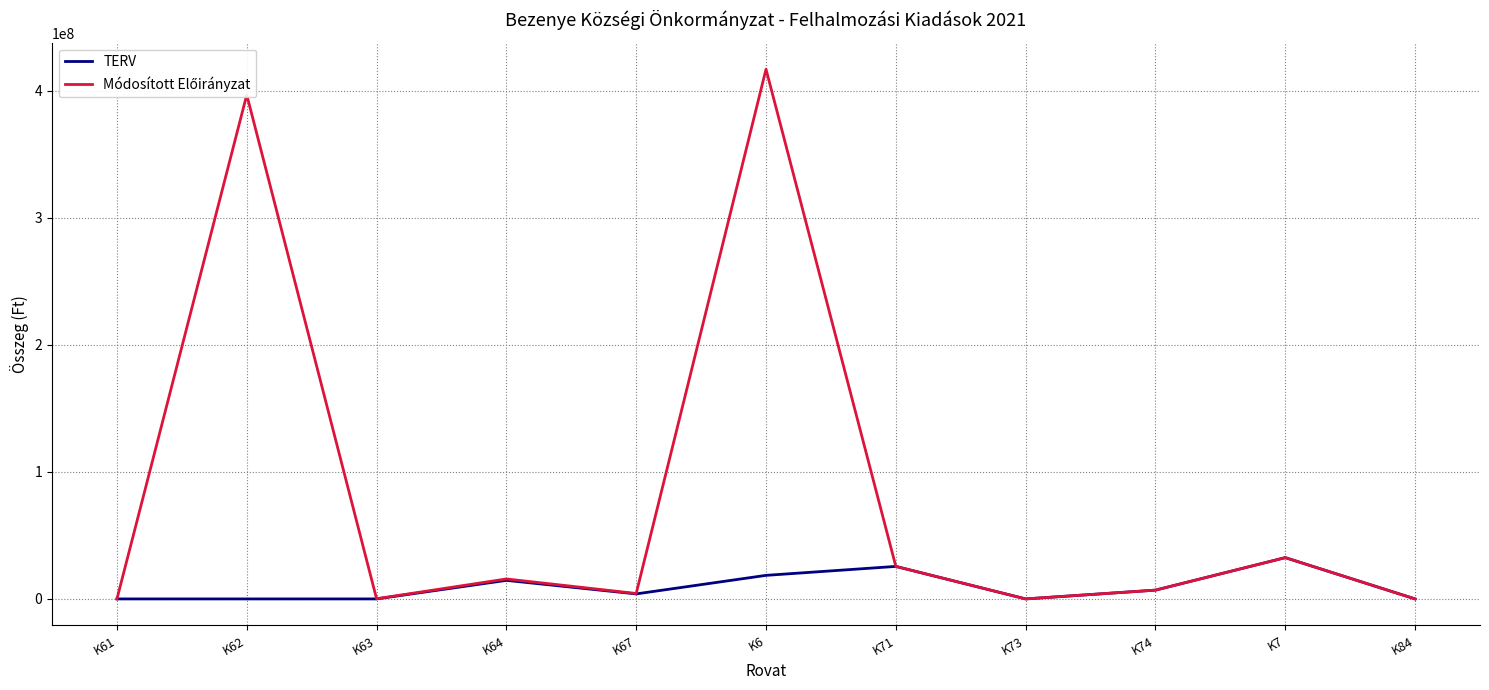

Which category has the highest value across all series?

K6